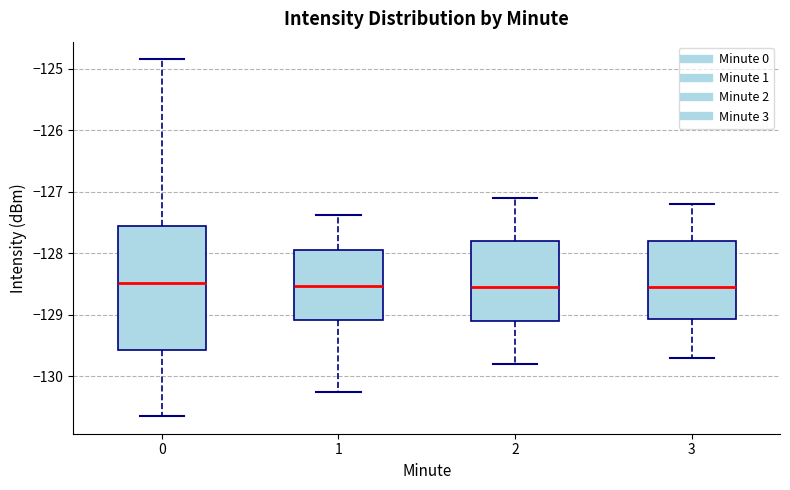

Comparing the boxes themselves (not the whiskers), which one is the tallest?

0